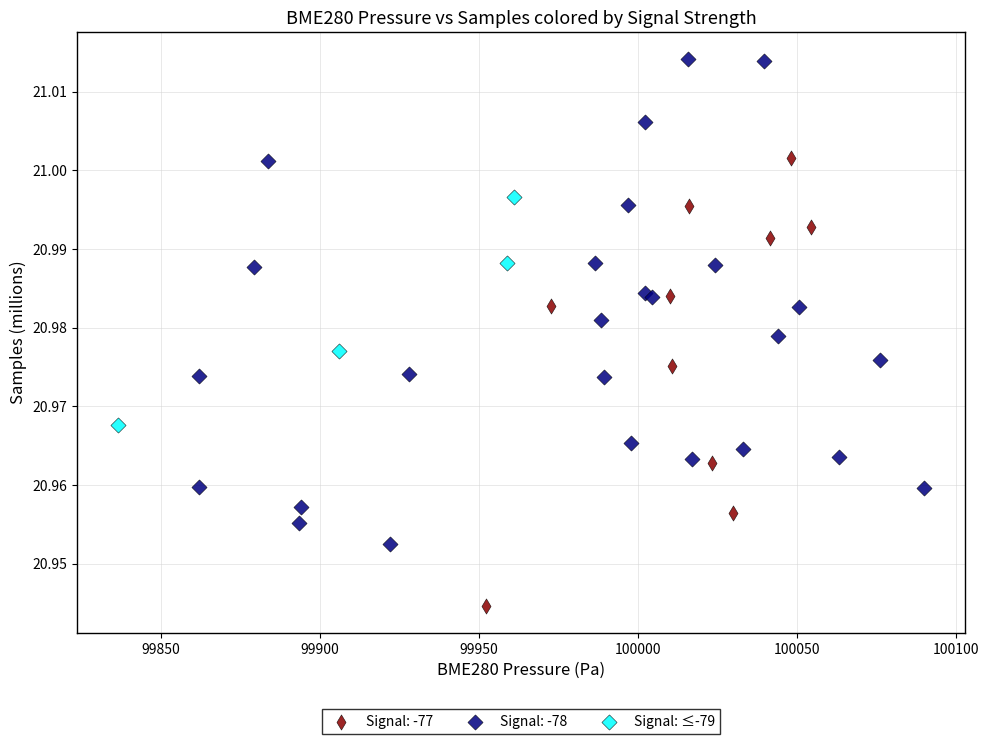

Which series contains the highest Y value?

Signal: -78